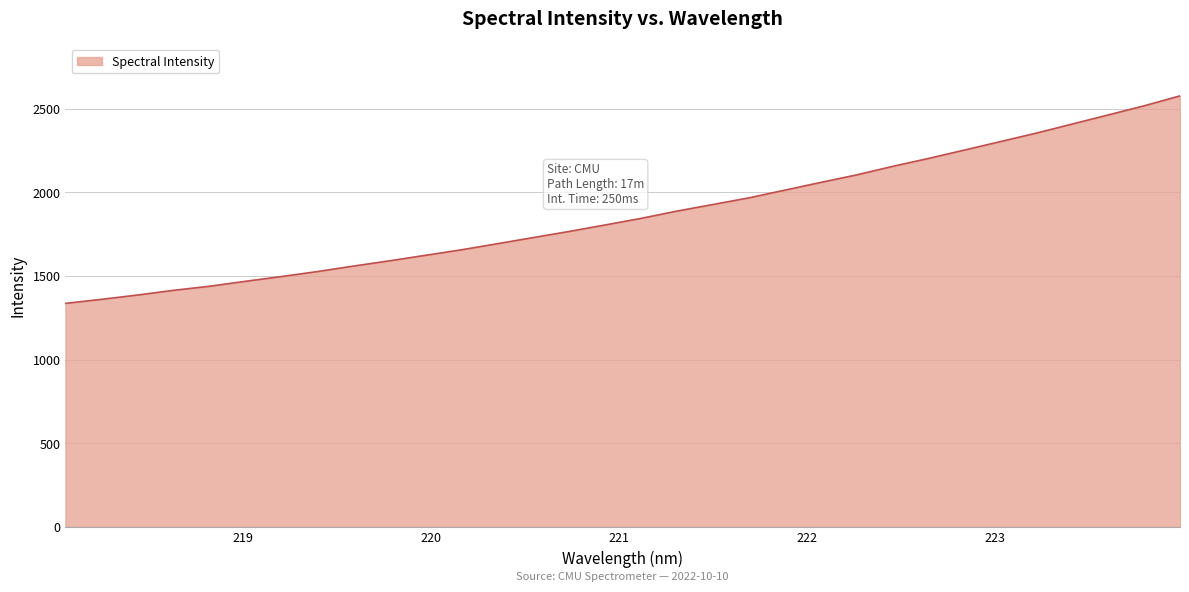

What is the minimum value shown in the chart?

1335.9